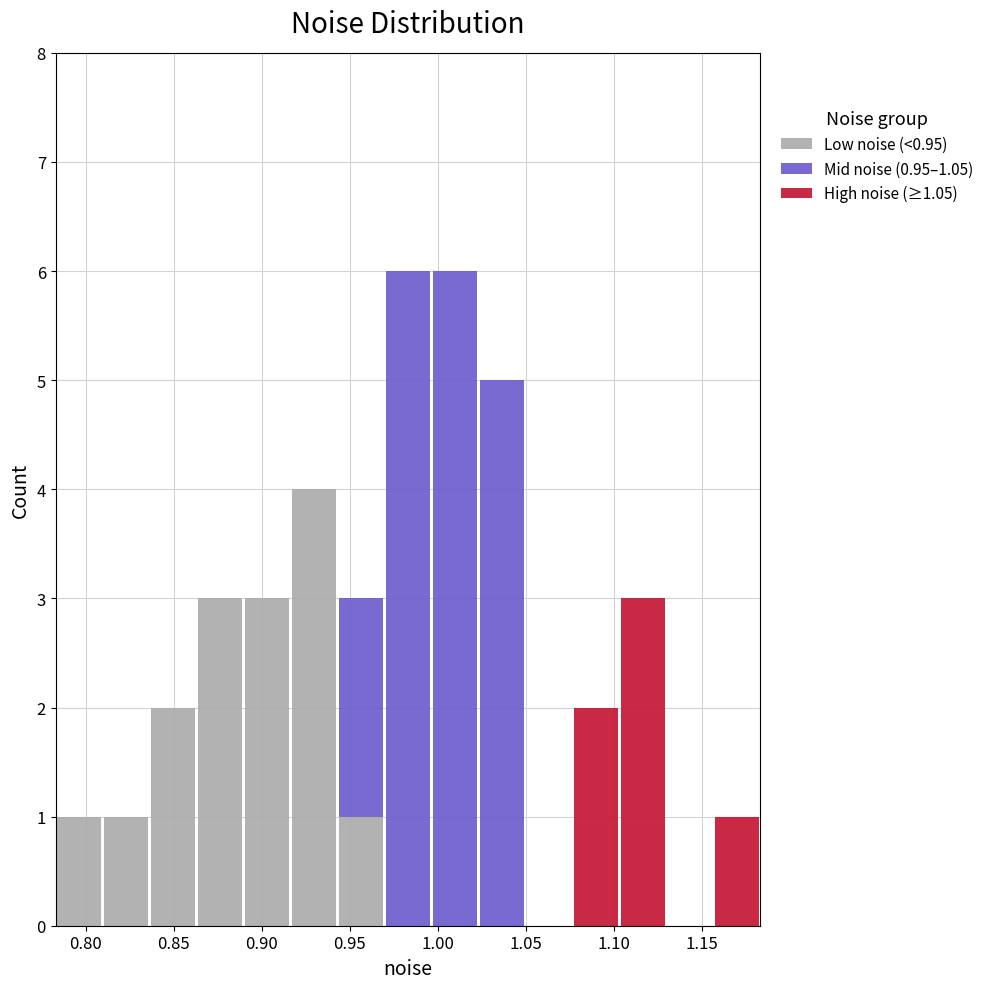

What is the total height of the stacked bar covering 0.835 to 0.865 on the x-axis? Neither the bar edges nor the heights are printed on the chart, so give them approximately, as read against the axes.

2